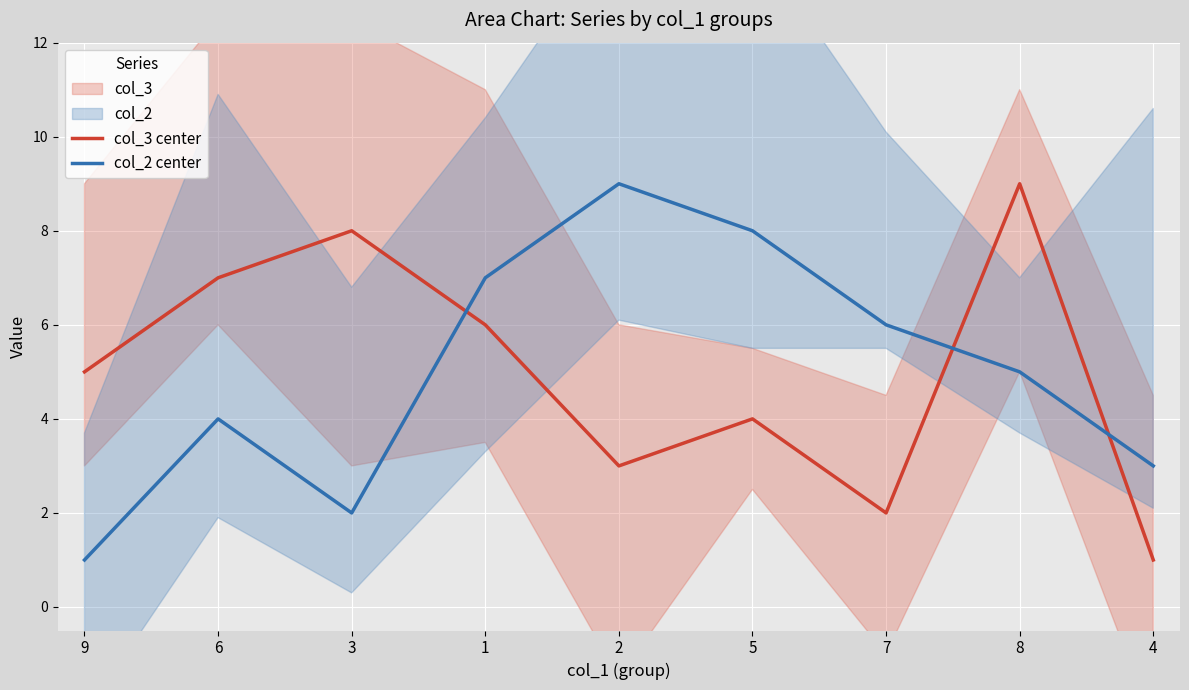

What is the total value across all series at 7?

8